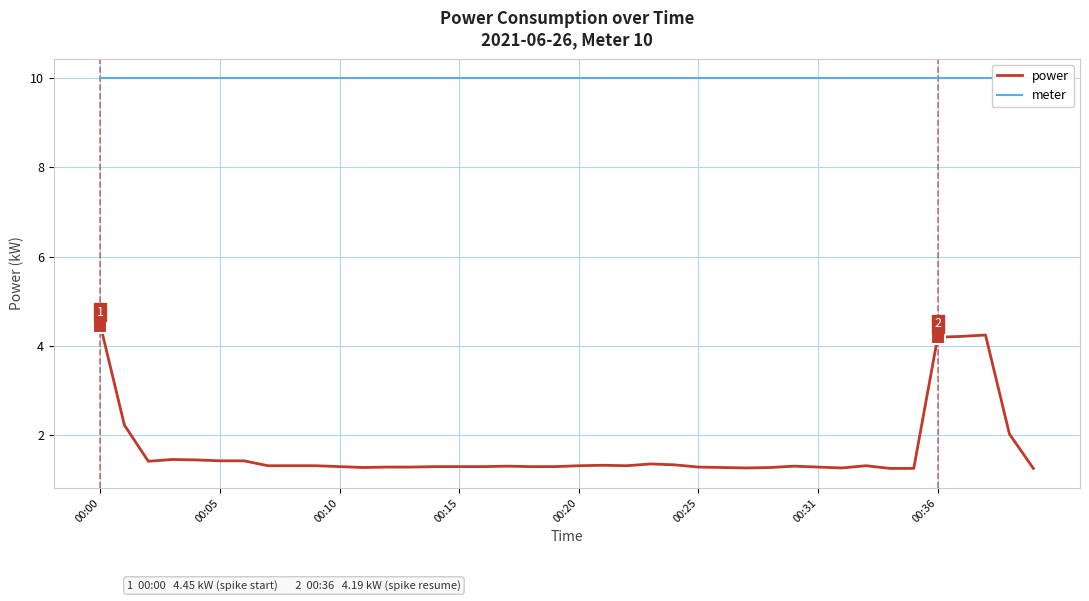

What position from the right is 8?

32